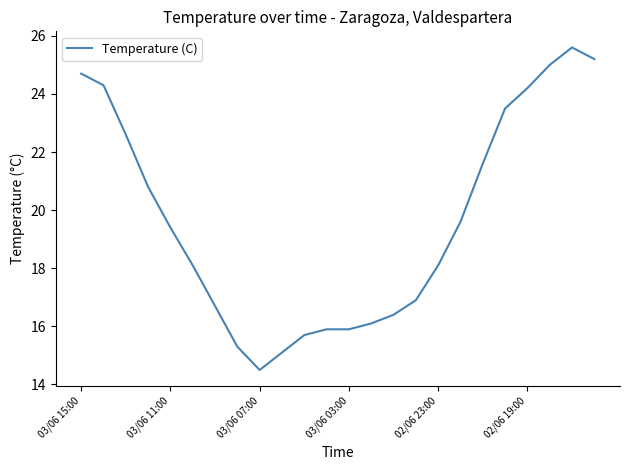

What is the minimum value shown in the chart?

14.5